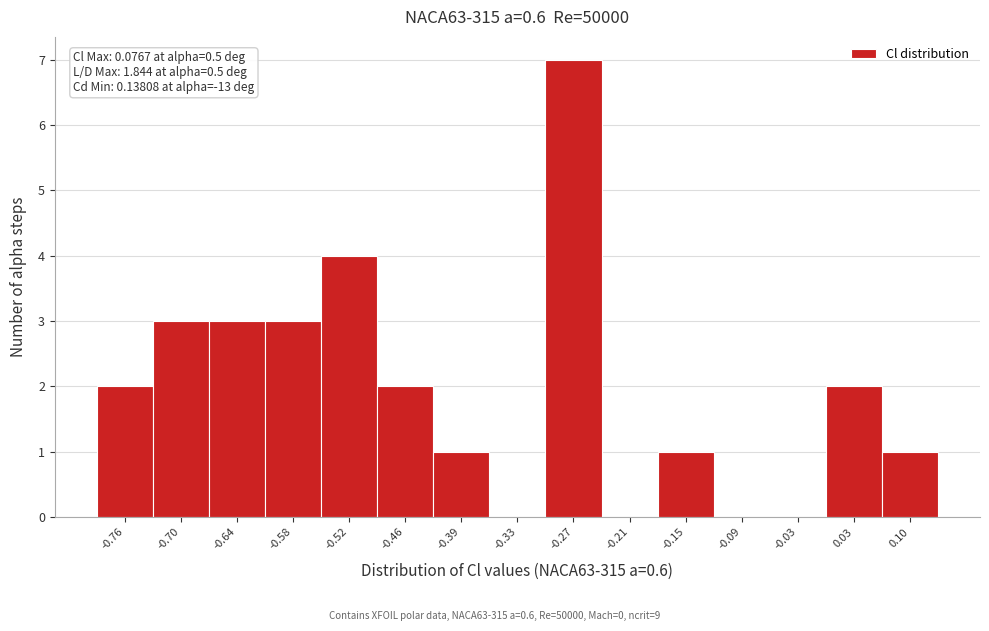

Over which range of the x-axis is the bar tallest?

-0.30 to -0.24